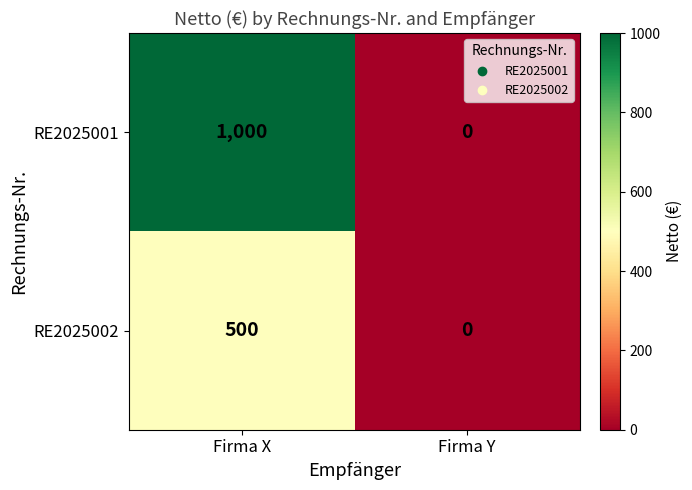

What is the sum of the RE2025001 values at Firma X and Firma Y?

1000